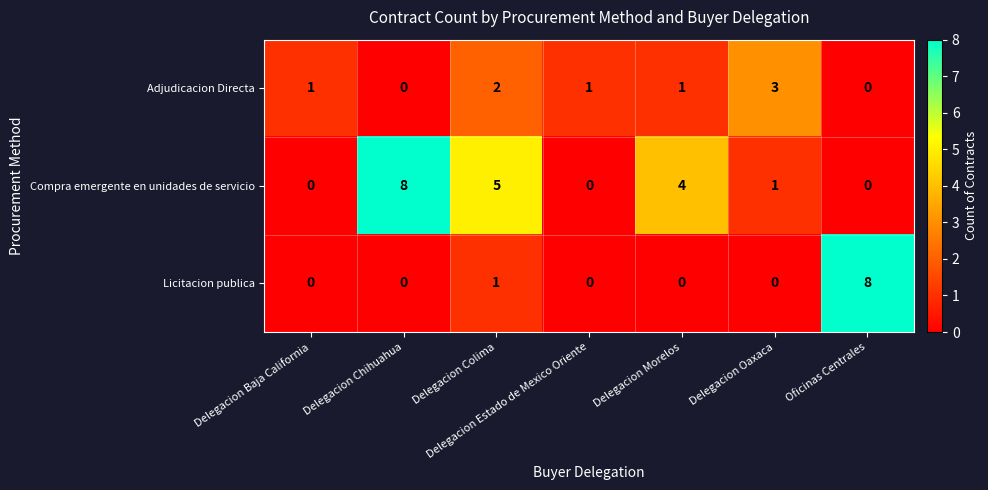

Is it true that Compra emergente en unidades de servicio equals 0 at Oficinas Centrales?

True